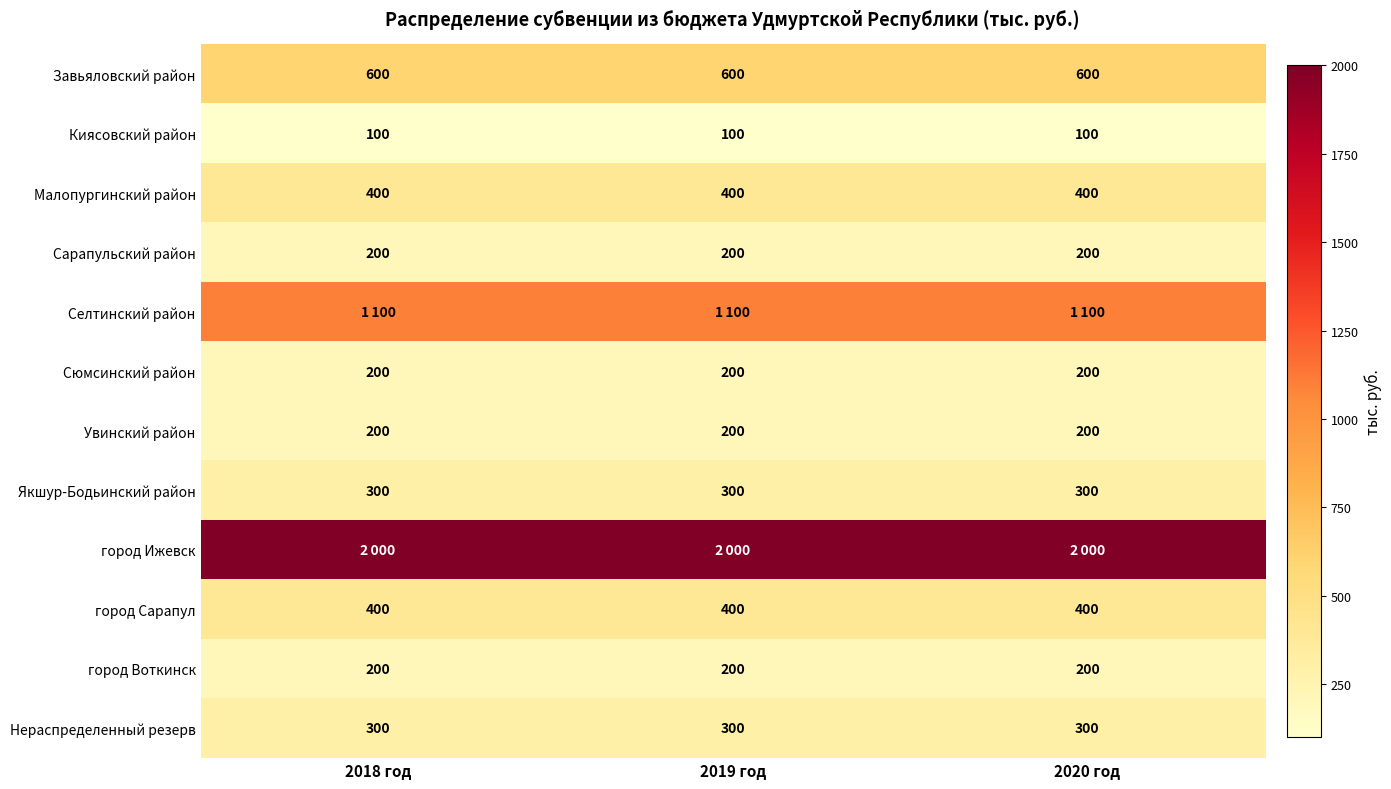

Is it true that город Воткинск equals 200 at 2018 год?

True